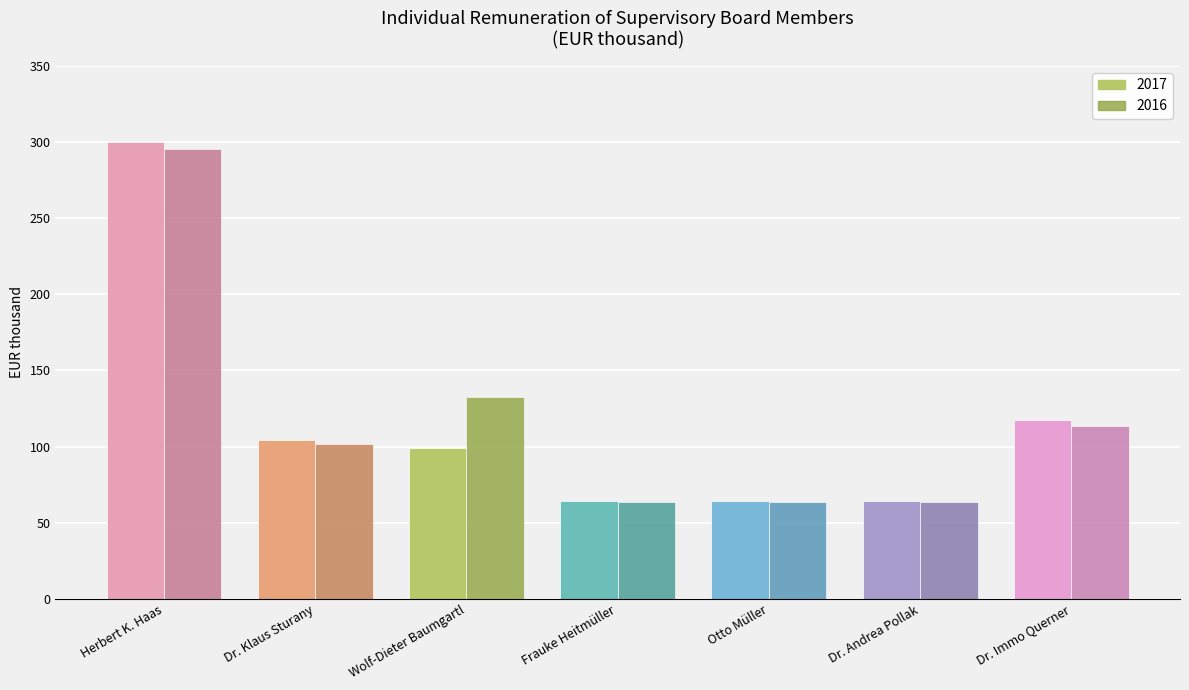

List the series in order of their peak value, highest first.

2017, 2016